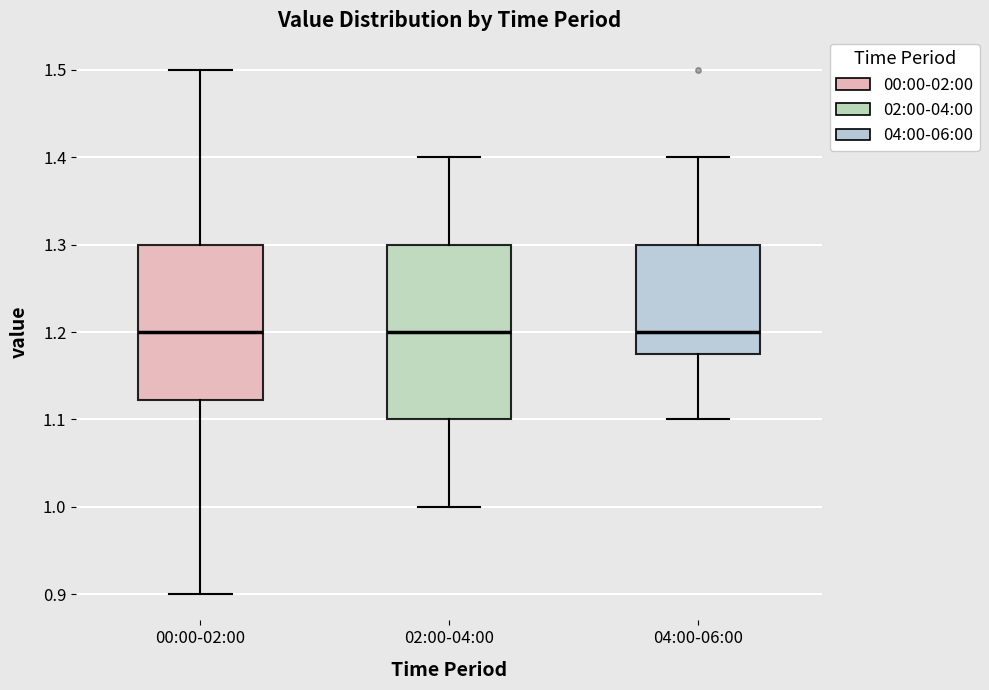

Reading left to right, transcribe this box plot: for each box, give where its median line is, the range the box spans, and where its two whiskers end, as read against the y-axis. The values are not printed on the chart, so give them approximately, as read against the axis.

00:00-02:00: median 1.20, box 1.12 to 1.30, whiskers 0.90 to 1.50
02:00-04:00: median 1.20, box 1.10 to 1.30, whiskers 1.00 to 1.40
04:00-06:00: median 1.20, box 1.18 to 1.30, whiskers 1.10 to 1.40